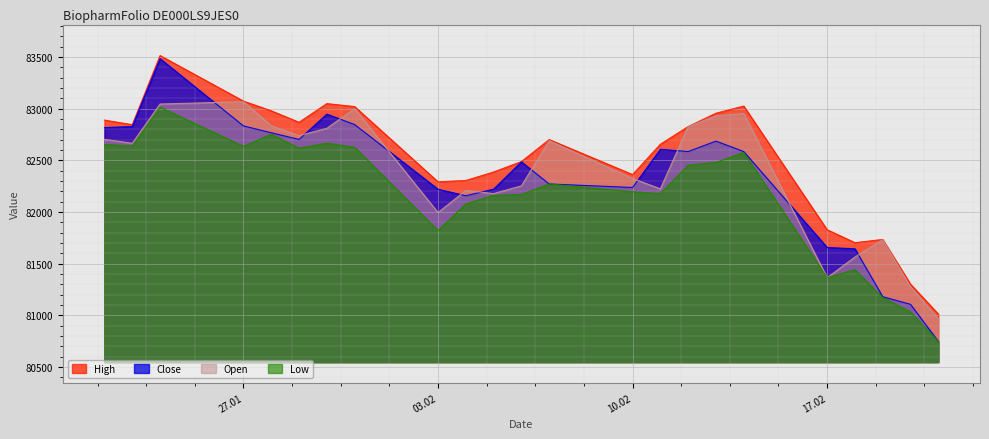

Which series has the largest range (max minus min)?

Close